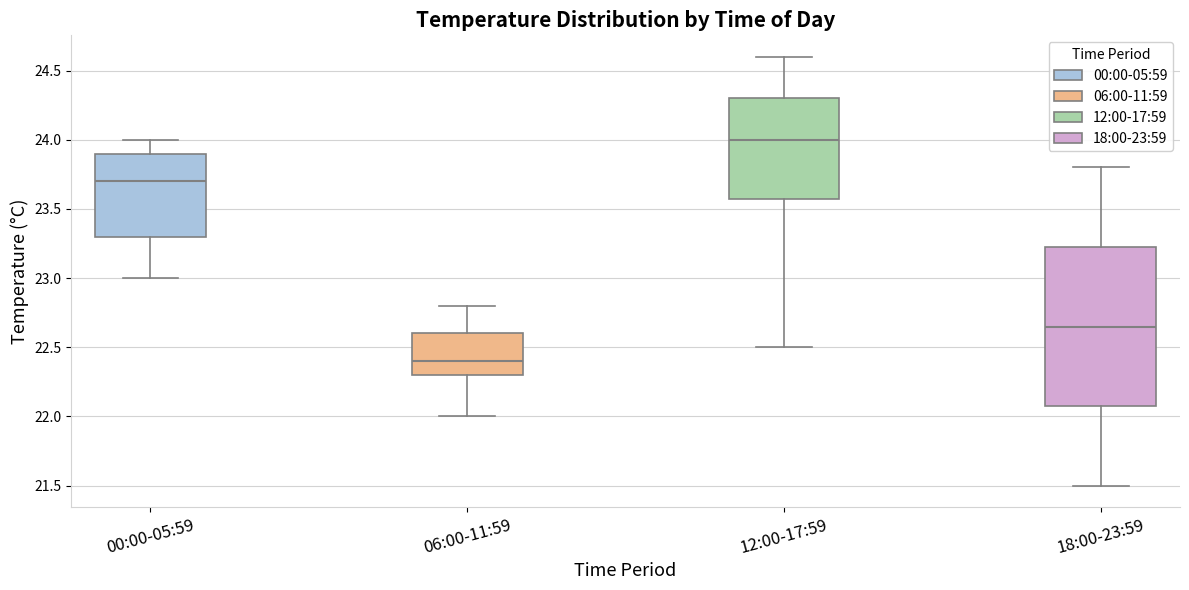

Where does the median line of the box for 12:00-17:59 sit on the y-axis? The values are not printed on the chart, so give them approximately, as read against the axis.

24.00